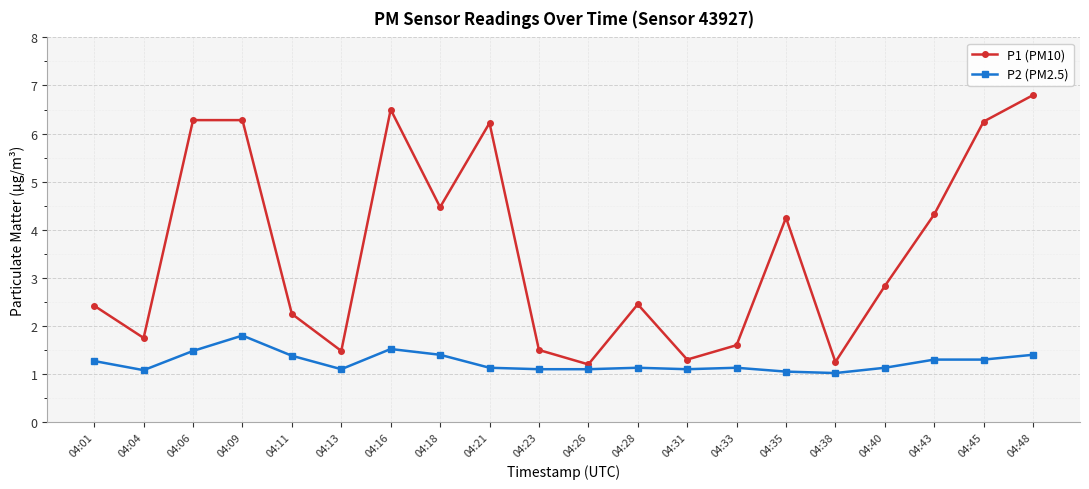

Rank the series by their average value, from highest to lowest.

P1 (PM10), P2 (PM2.5)